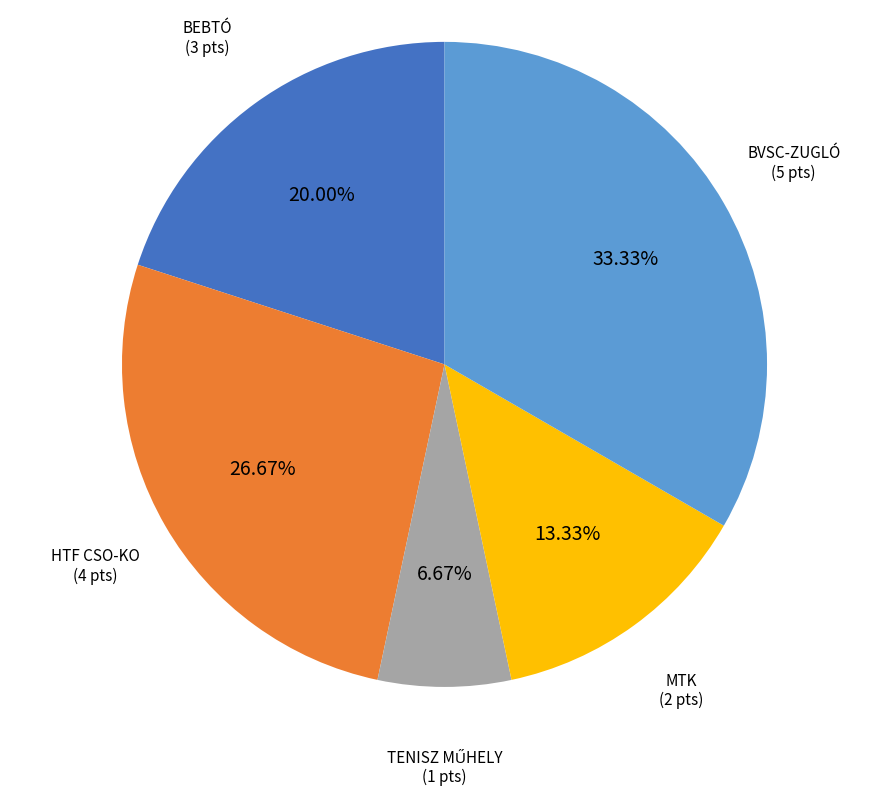

Is there any slice that represents more than half of the pie?

No